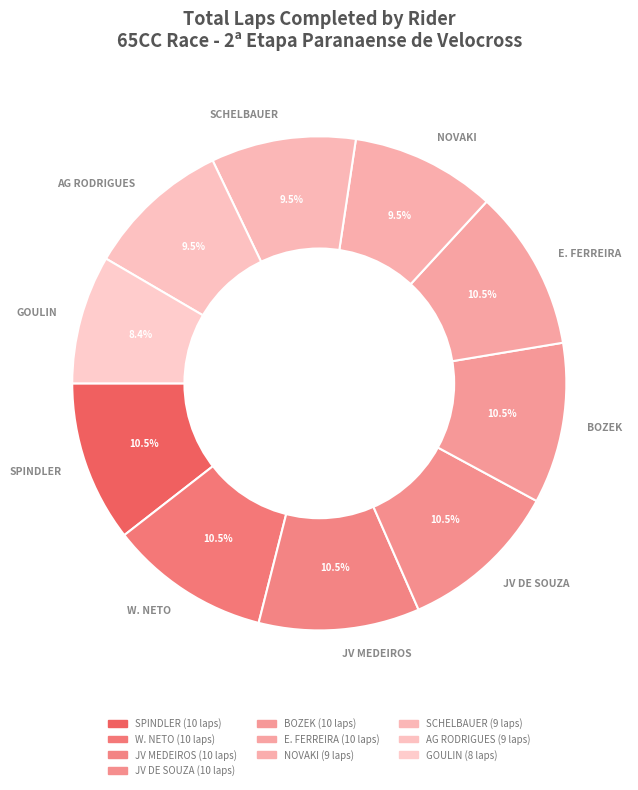

What is the smallest slice in the pie chart?

GOULIN